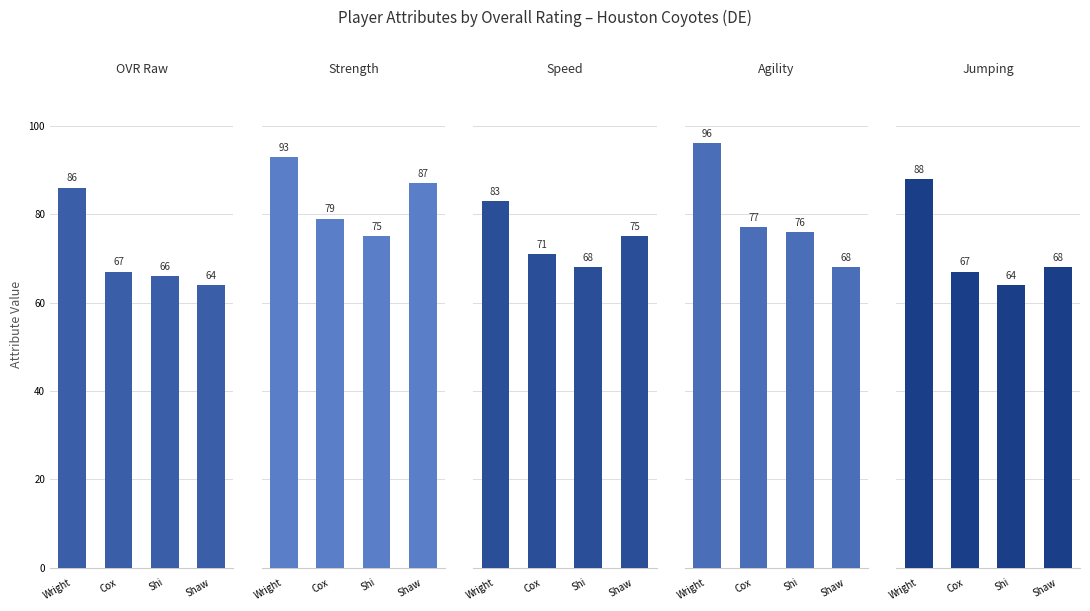

What is the average value of the Strength series?

84